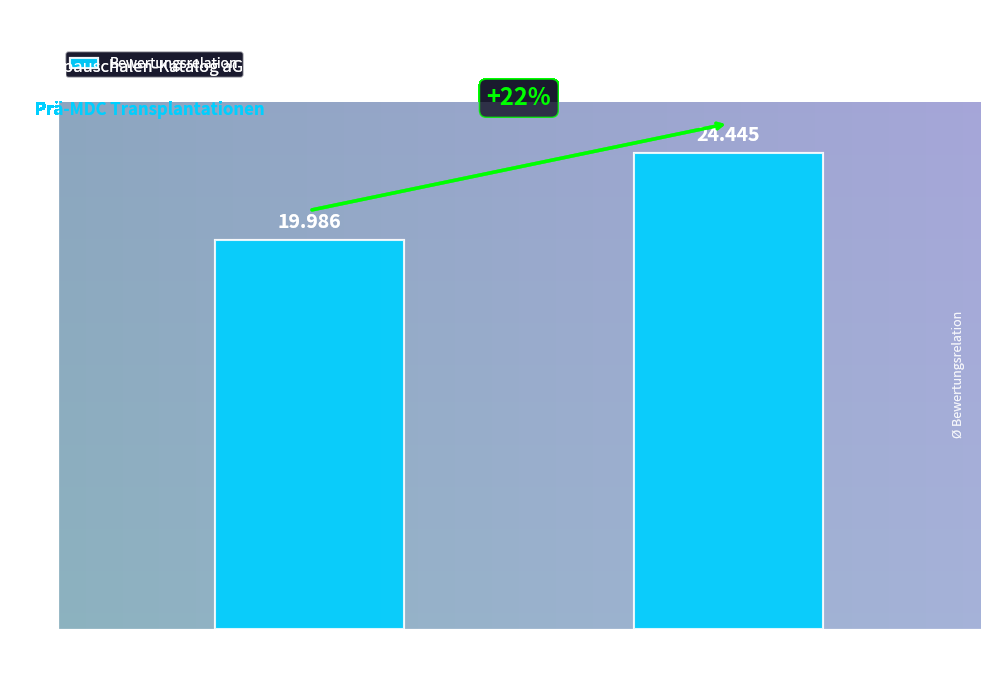

What is the difference between the maximum and minimum values?

4.5